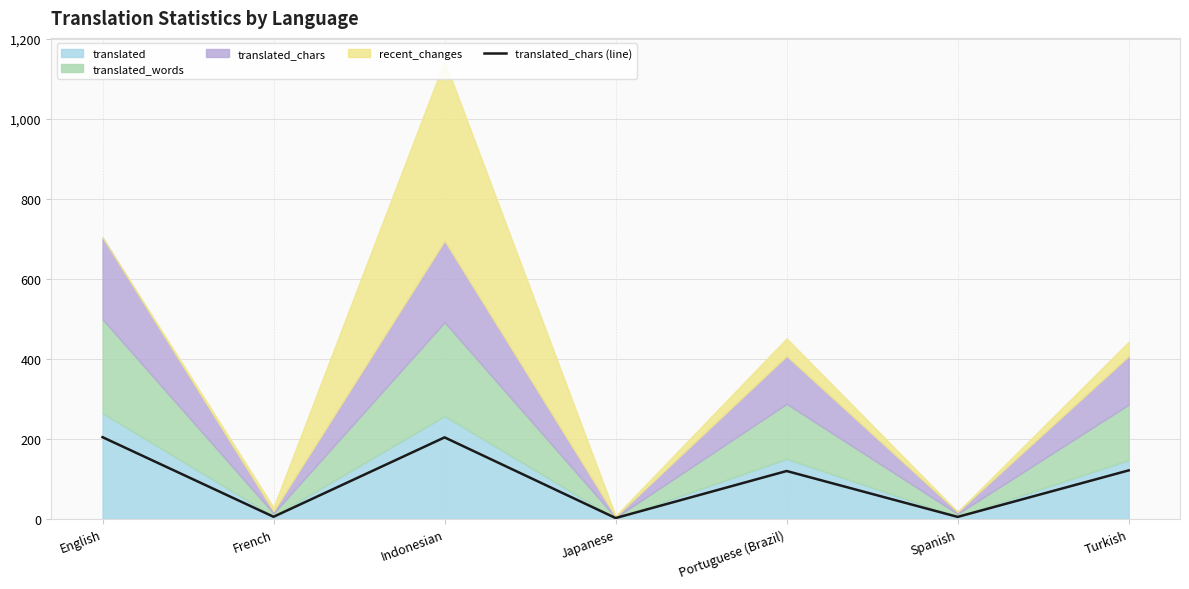

What is the sum of the values at English and Japanese?

206.5